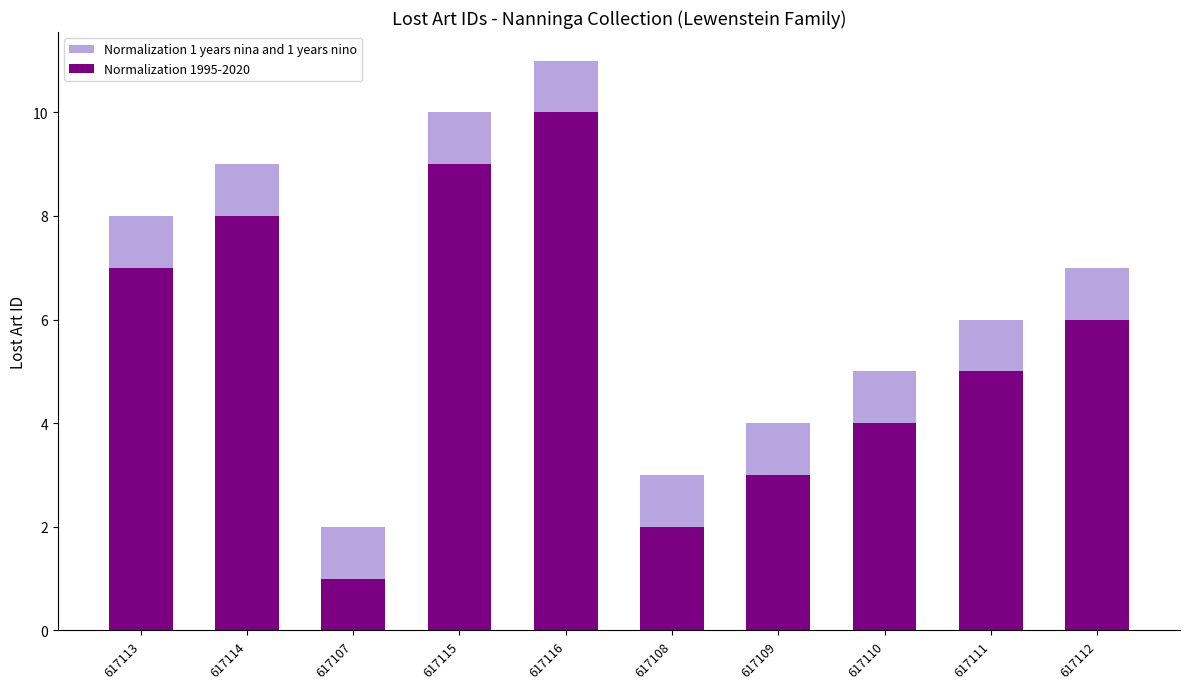

Which label corresponds to the smallest value in the chart?

617107